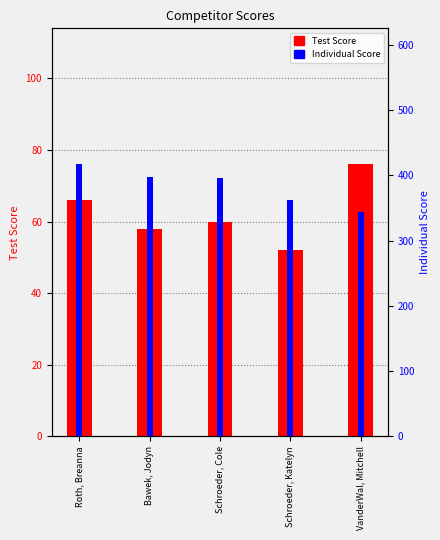

Which series has the largest total across all categories?

Individual Score